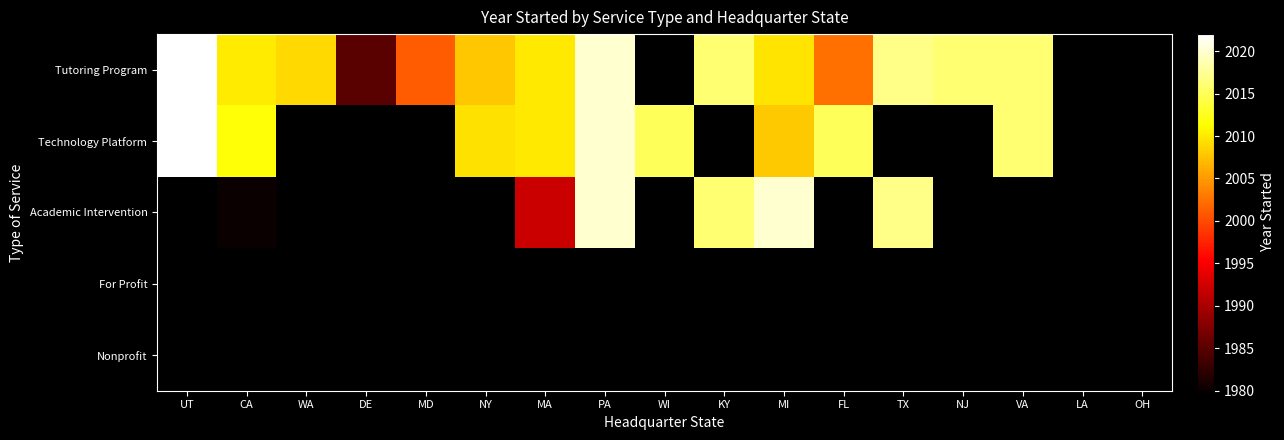

Is the value of Nonprofit at MA greater than the value of Tutoring Program at LA?

No